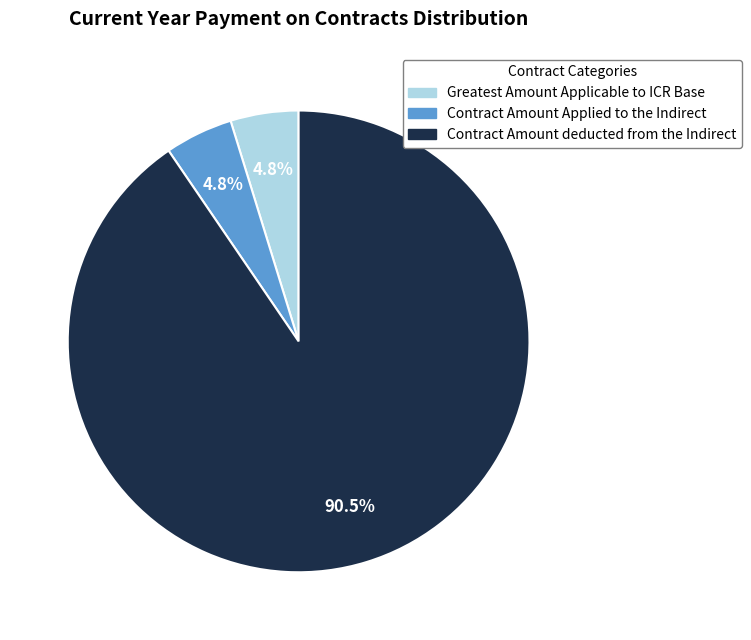

Does any single category account for the majority?

Yes